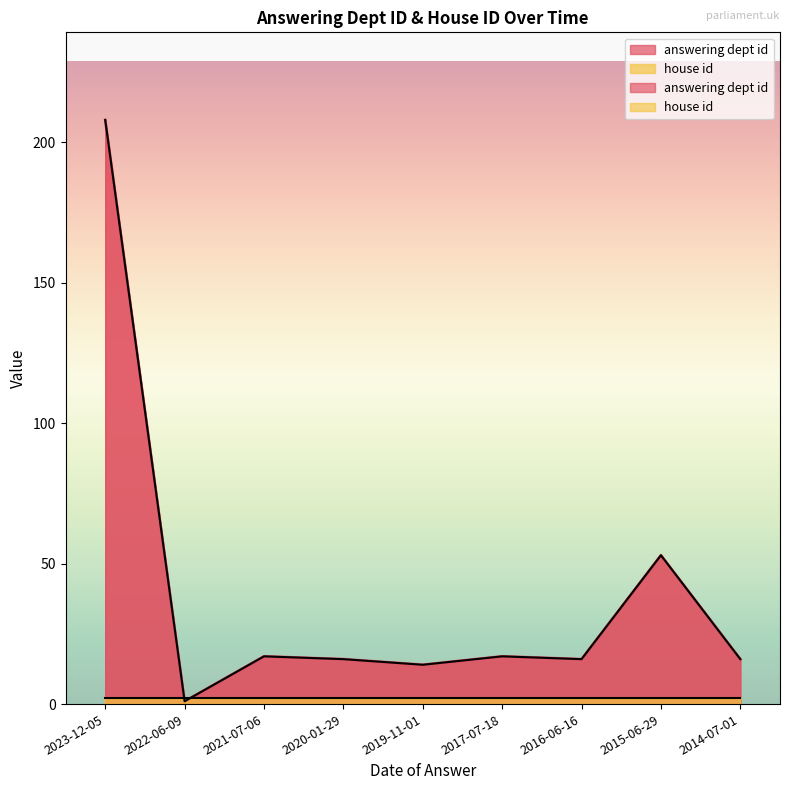

Rank the categories by value from lowest to highest.

2022-06-09, 2019-11-01, 2020-01-29, 2016-06-16, 2014-07-01, 2021-07-06, 2017-07-18, 2015-06-29, 2023-12-05